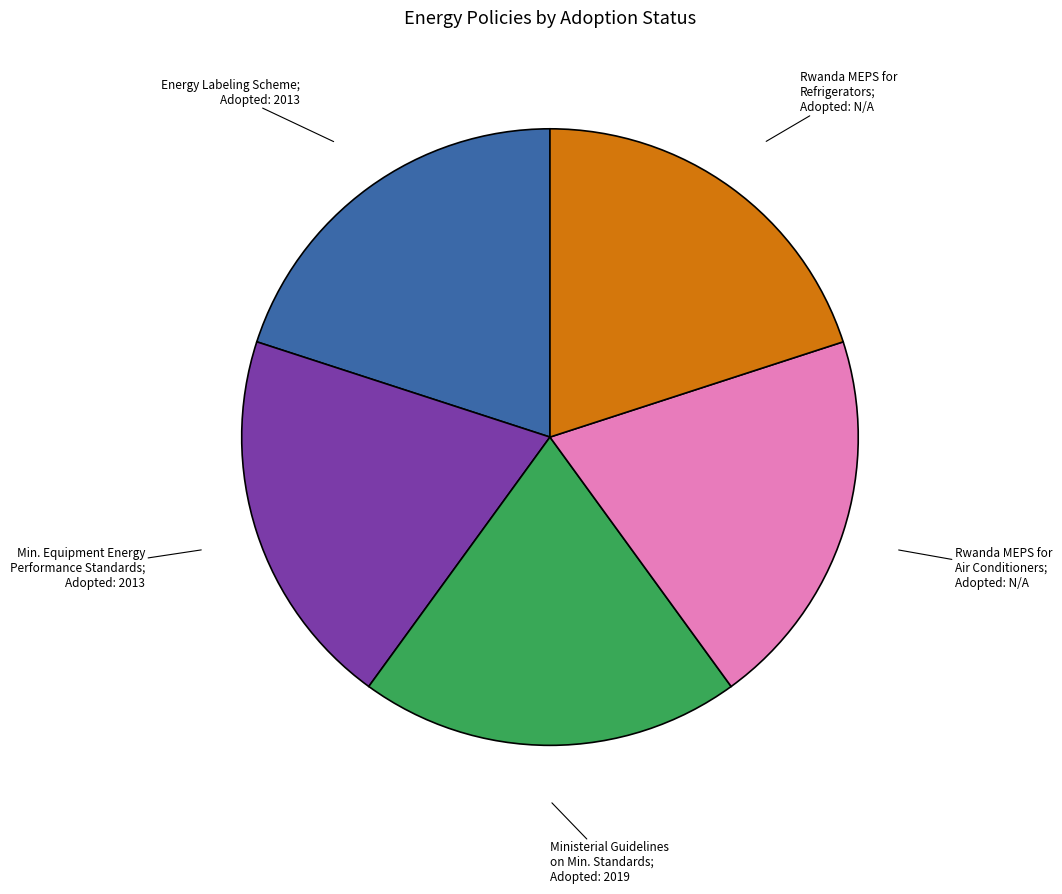

Is there a majority slice in this chart?

No